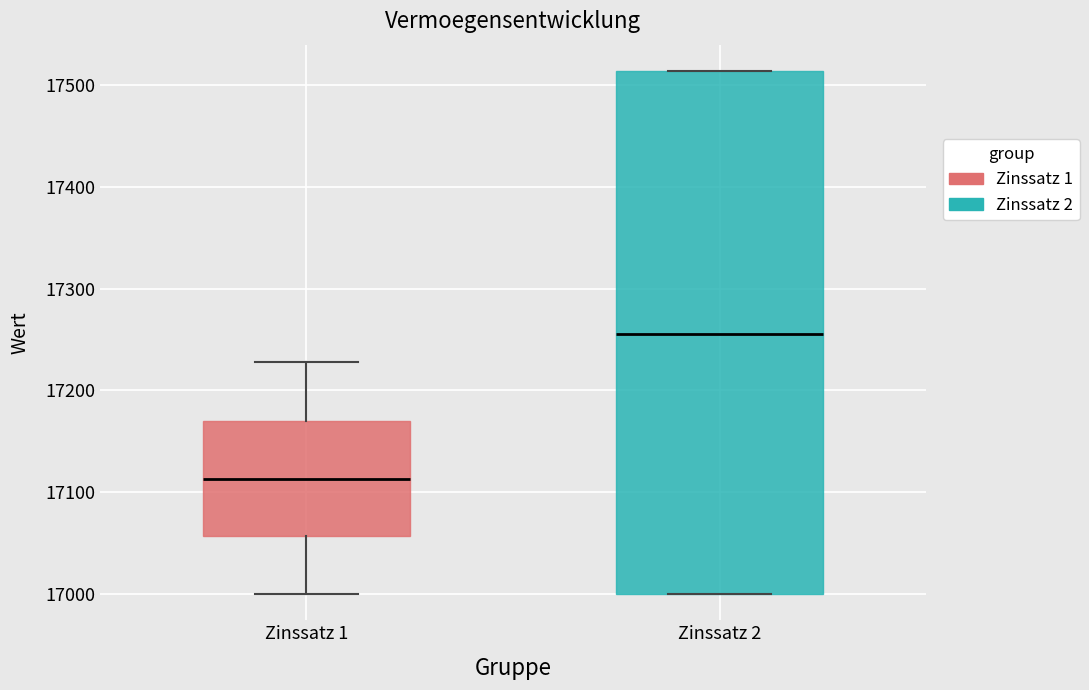

Reading left to right, transcribe this box plot: for each box, give where its median line is, the range the box spans, and where its two whiskers end, as read against the y-axis. The values are not printed on the chart, so give them approximately, as read against the axis.

Zinssatz 1: median 17110, box 17060 to 17170, whiskers 17000 to 17230
Zinssatz 2: median 17260, box 17000 to 17510, whiskers 17000 to 17510